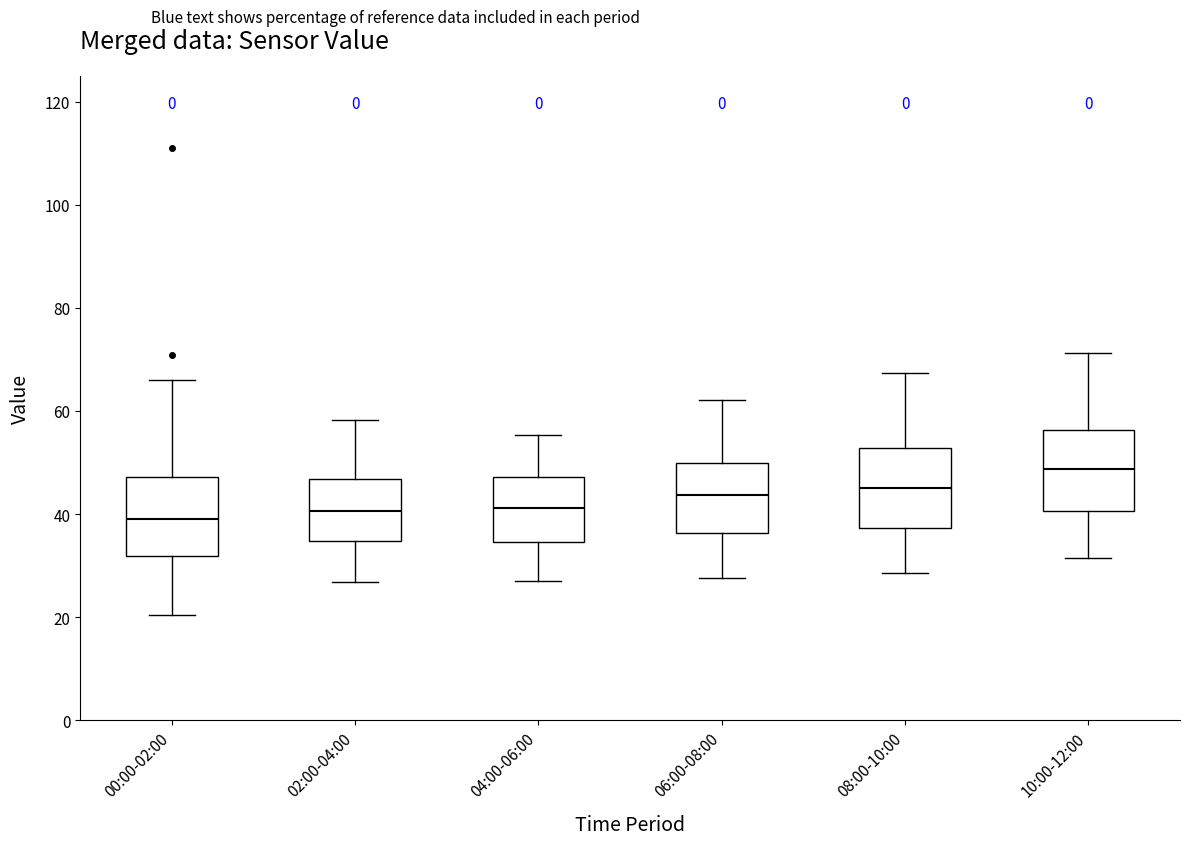

Reading left to right, read every box against the y-axis: the position of its median line, the range the box covers, and the ends of its whiskers. The values are not printed on the chart, so give them approximately, as read against the axis.

00:00-02:00: median 40, box 32 to 48, whiskers 20 to 66
02:00-04:00: median 40, box 34 to 46, whiskers 26 to 58
04:00-06:00: median 42, box 34 to 48, whiskers 28 to 56
06:00-08:00: median 44, box 36 to 50, whiskers 28 to 62
08:00-10:00: median 46, box 38 to 52, whiskers 28 to 68
10:00-12:00: median 48, box 40 to 56, whiskers 32 to 72